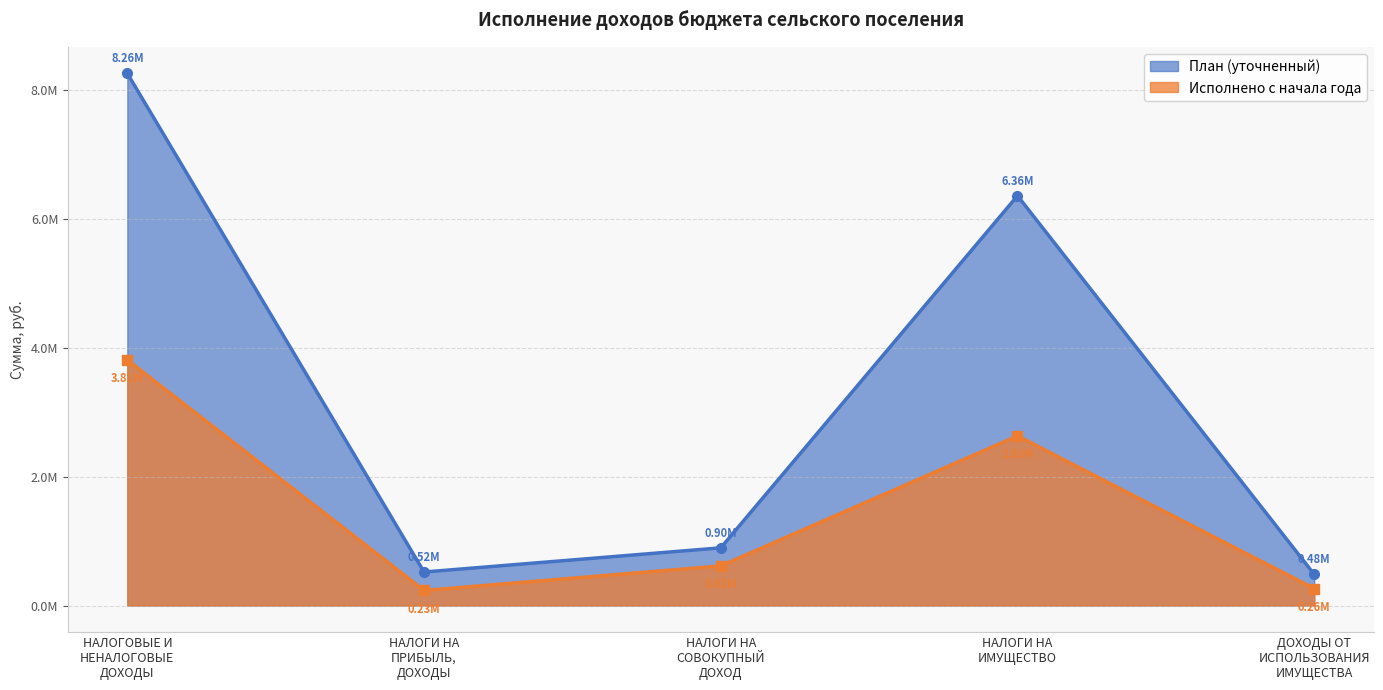

Reading left to right, extract all data points from this chart.

План (уточненный): 8255000.1	520000.0	895000.1	6357000.0	483000.0
Исполнено с начала года: 3809654.8	233797.8	615023.5	2632199.5	263346.6